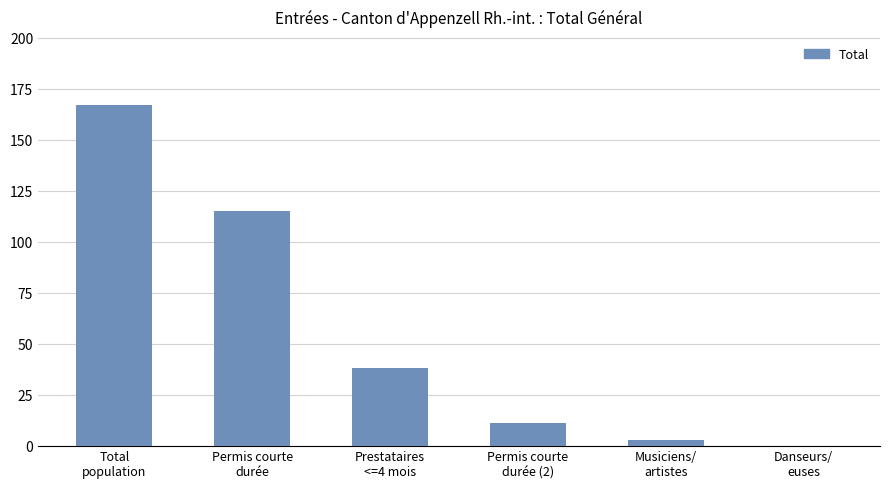

What is the greatest value displayed?

167